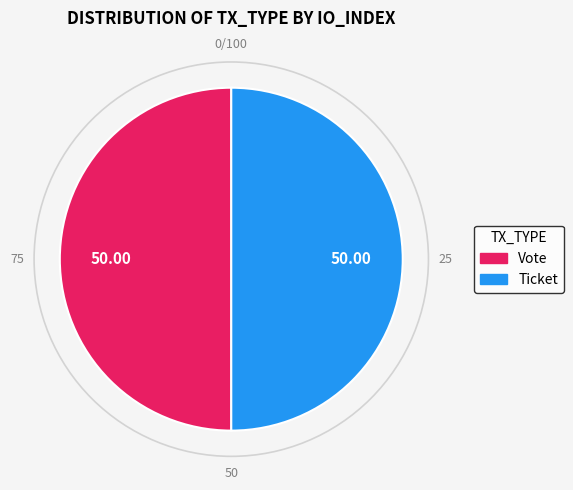

How many slices are in this pie chart?

2